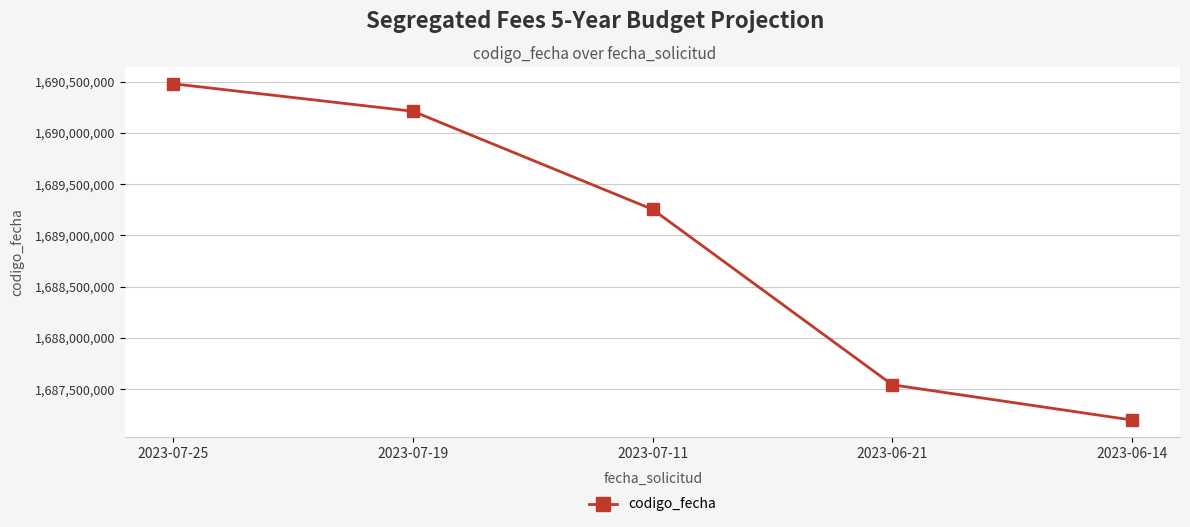

What is the change in value from 2023-07-19 to 2023-06-14?

-3012672